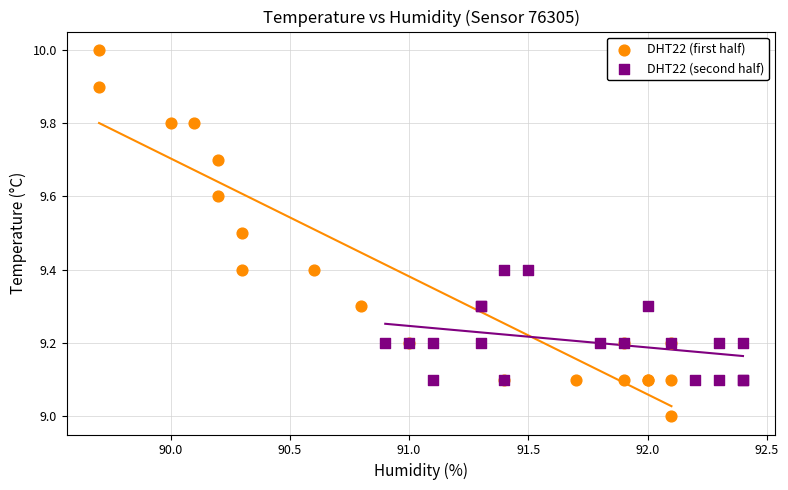

Which series reaches the minimum Y coordinate?

DHT22 (first half)